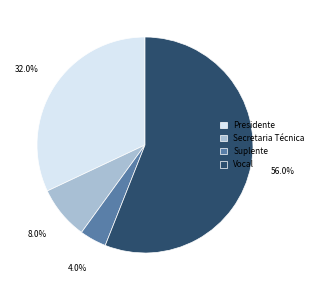

To the nearest percent, what portion does Suplente represent?

4%